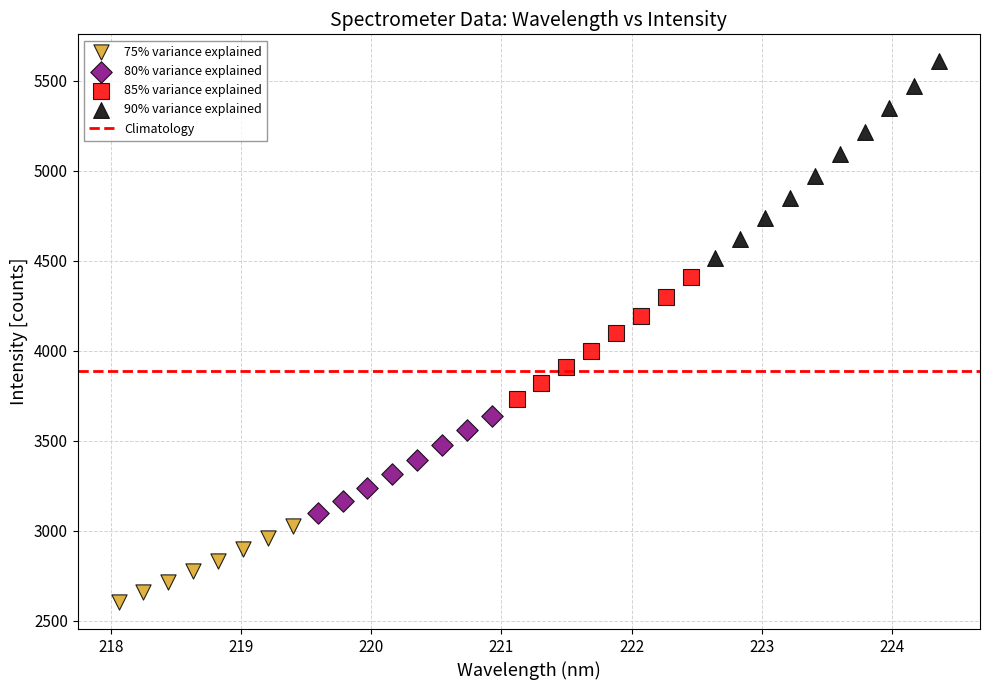

Which series contains the lowest Y value?

75% variance explained